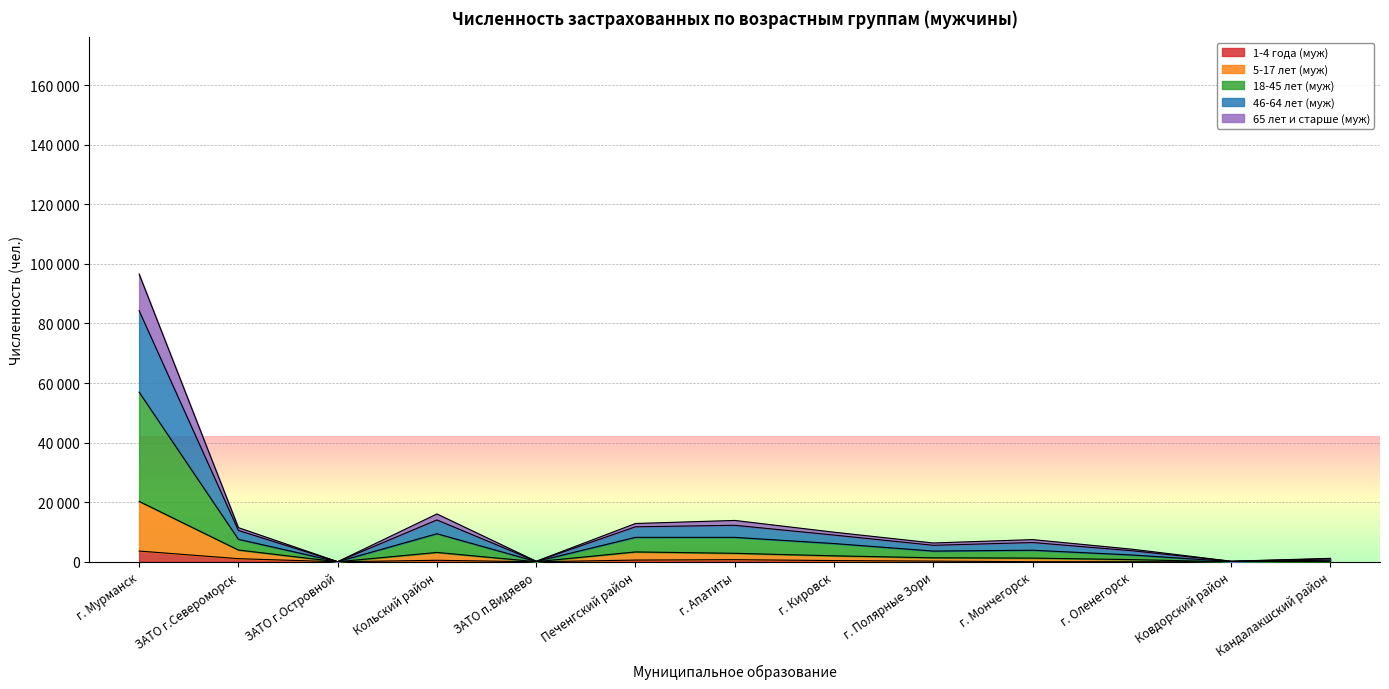

Is it true that 18-45 лет (муж) equals 143735 at г. Мурманск?

False